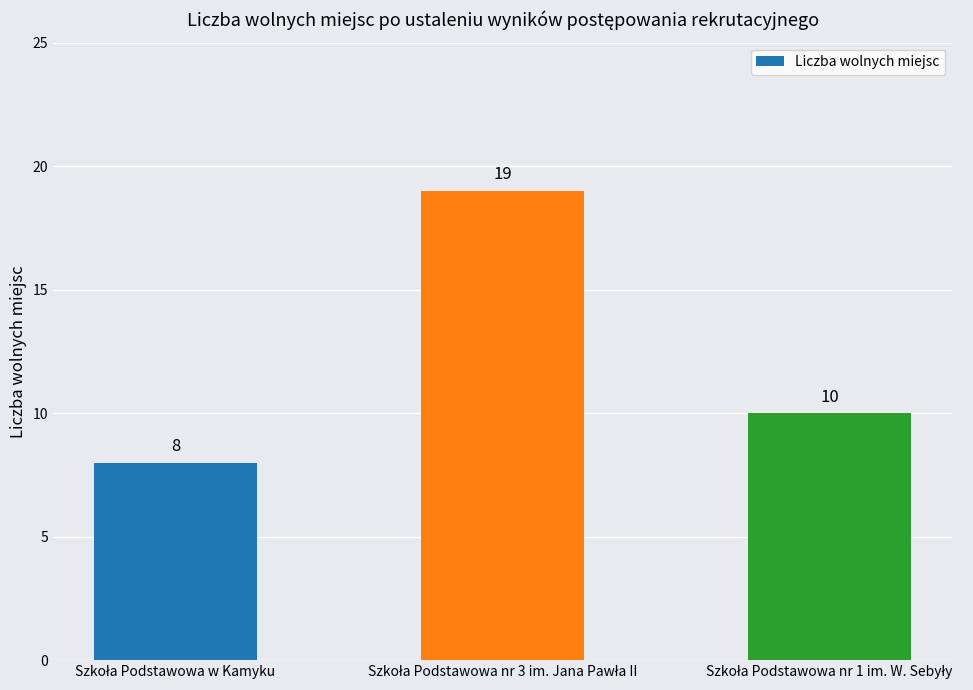

What is the smallest value displayed?

8